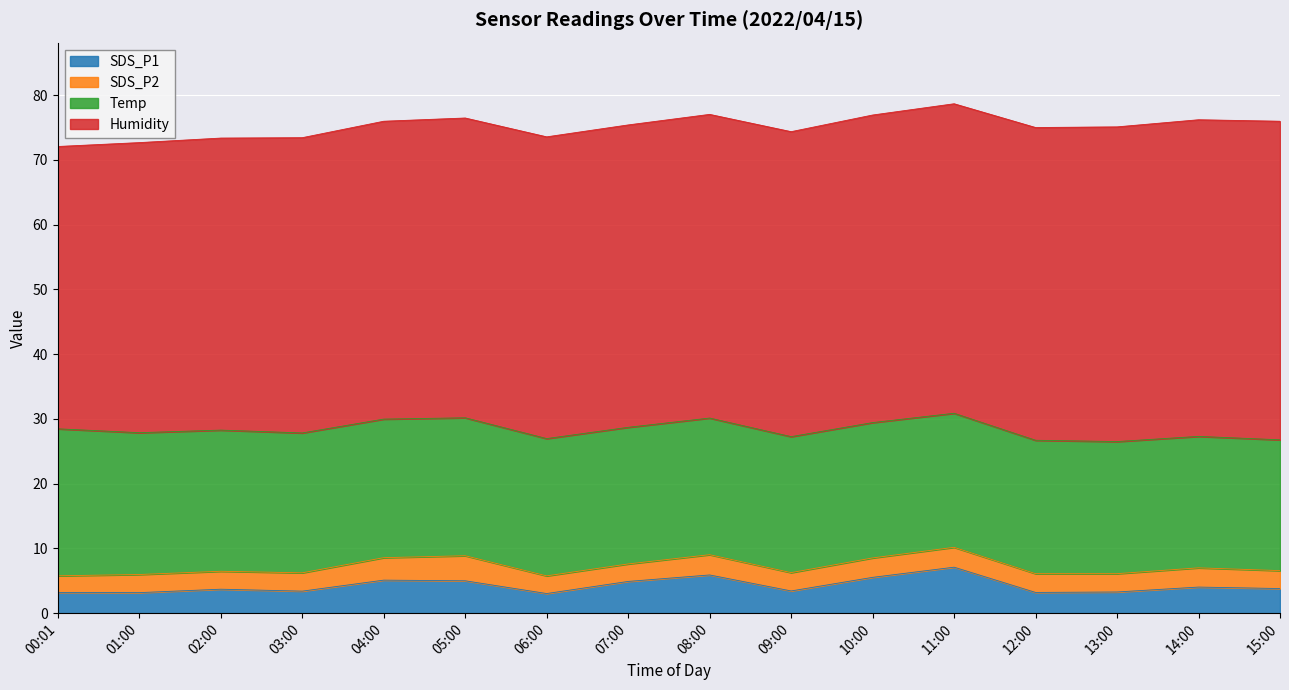

What is the lowest value of the SDS_P1 series?

3.0